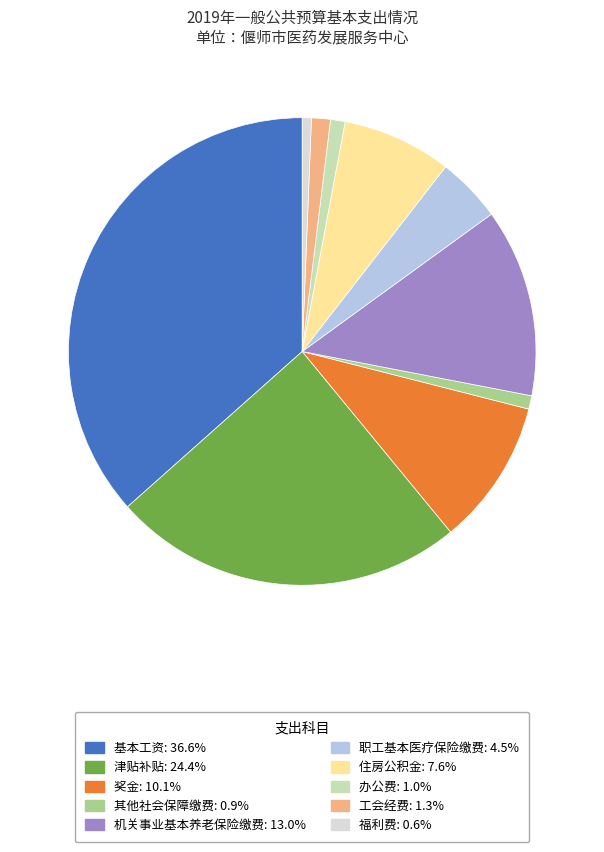

Does any single category account for the majority?

No